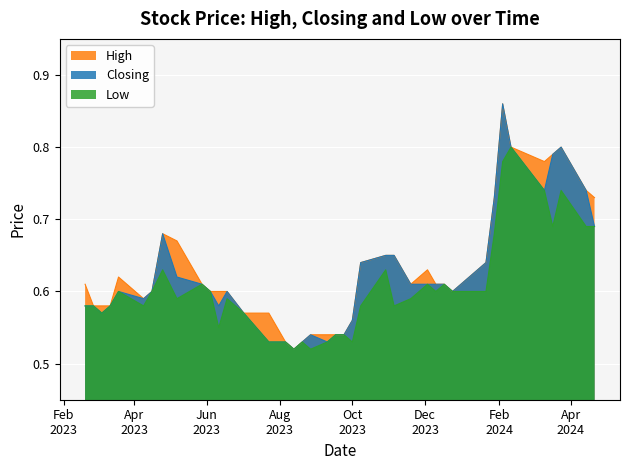

What are all the series names shown in the legend?

High, Closing, Low